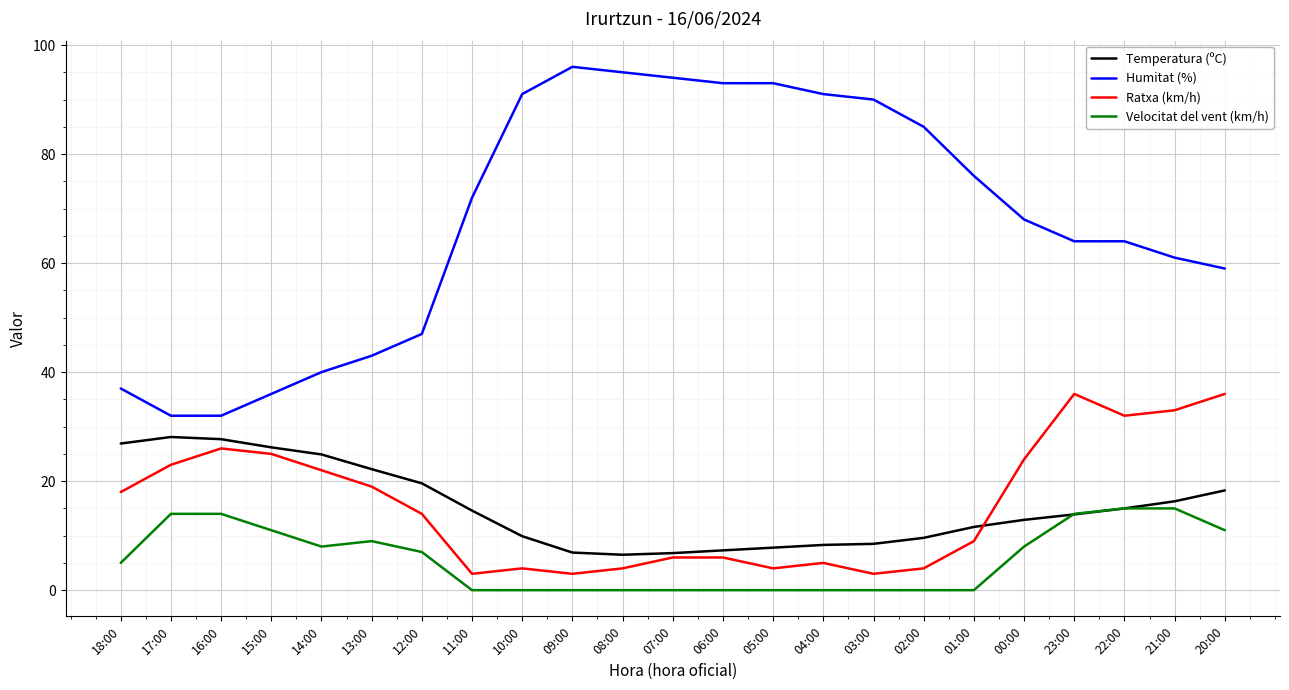

What is the highest value of the Ratxa (km/h) series?

36.0